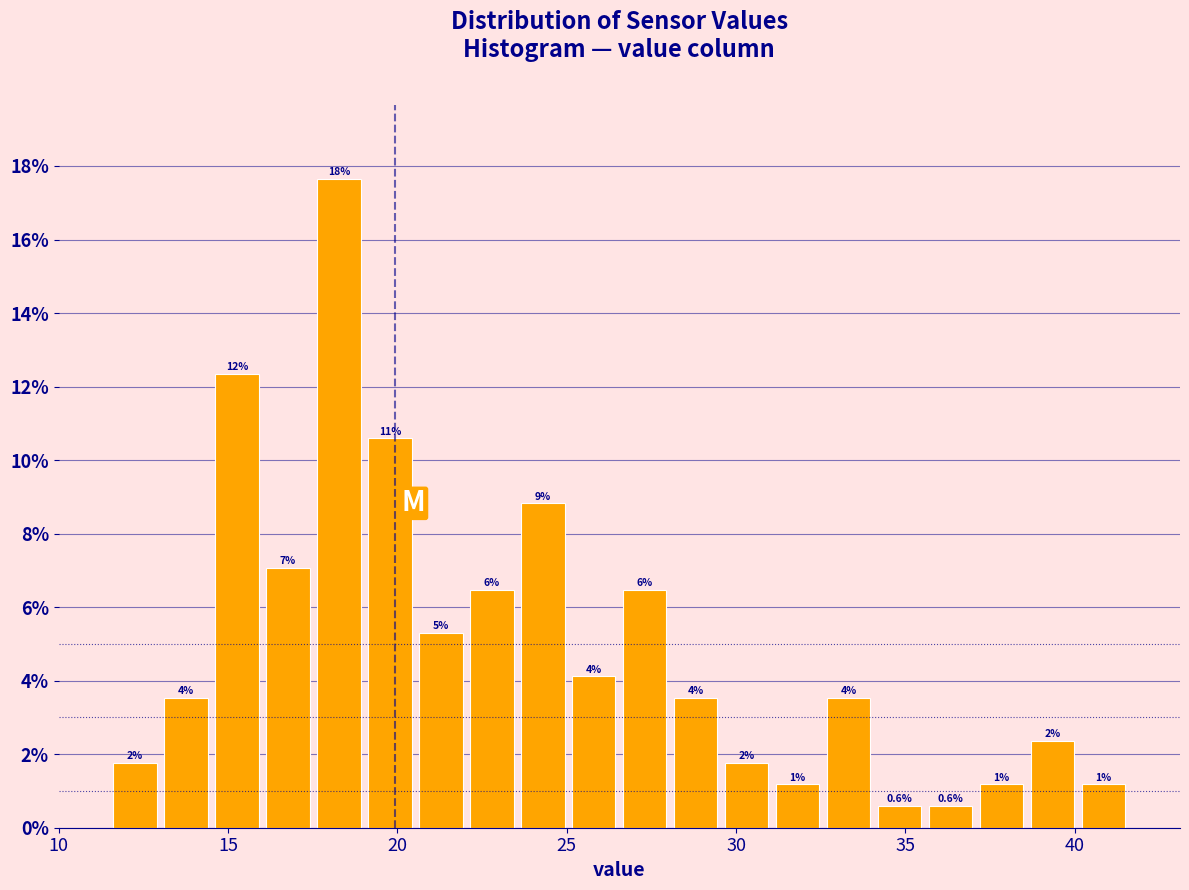

Around what value on the x-axis is the tallest bar? Give the approximate position of its centre, as read against the axis.

18.5